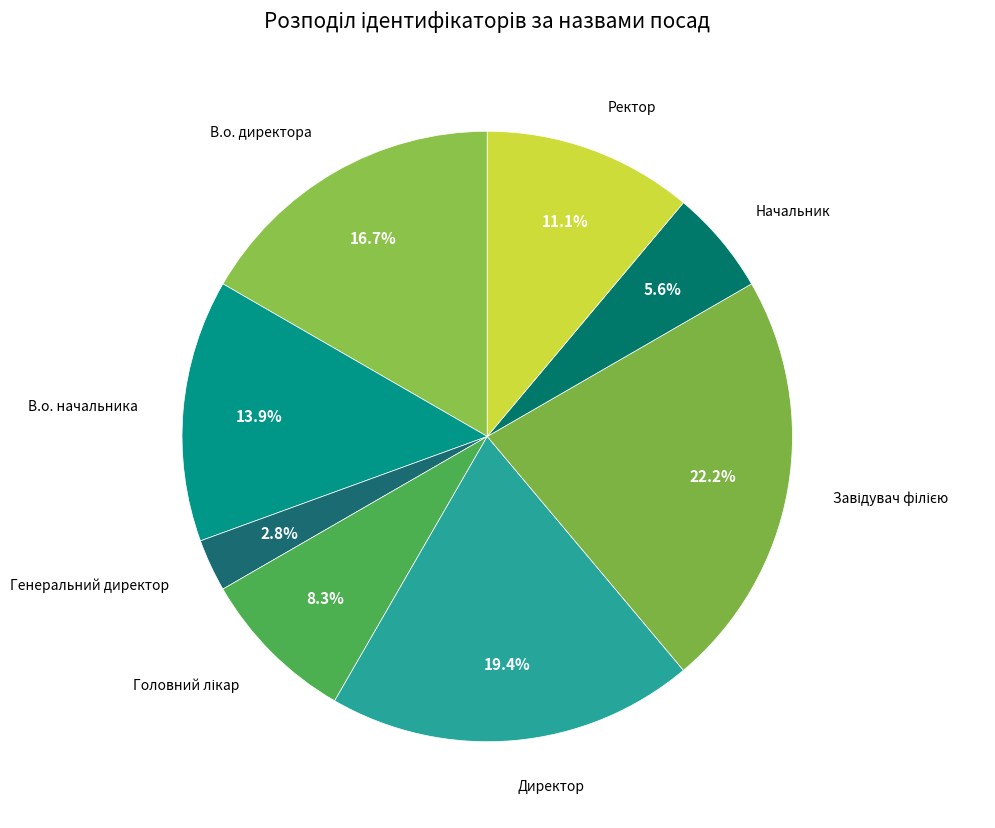

How many segments does this pie chart have?

8